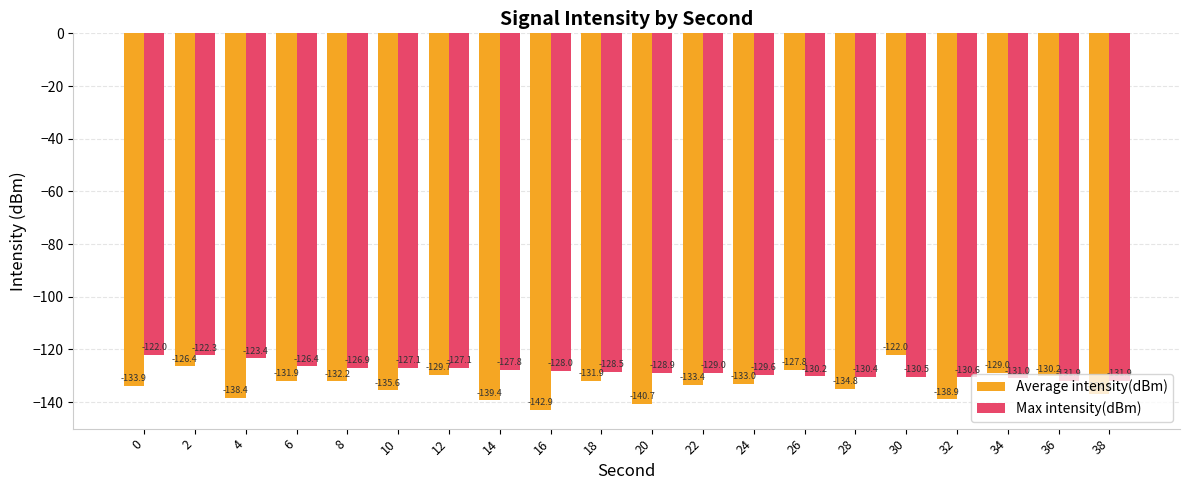

At 6, list the series in order from largest to smallest.

Max intensity(dBm), Average intensity(dBm)